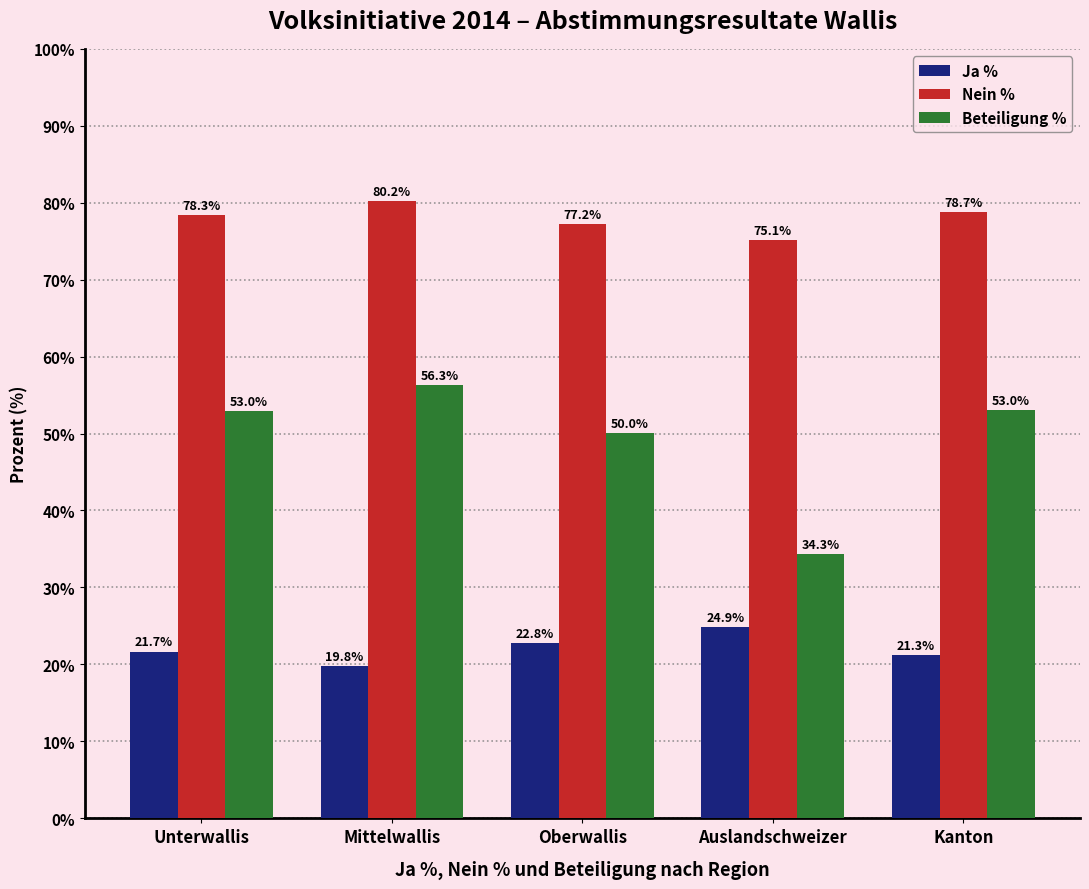

What is the sum of all Ja % values?

110.4